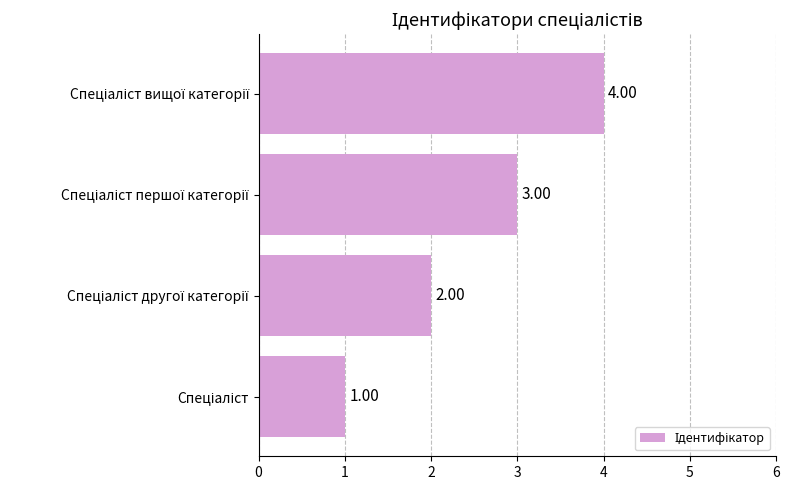

What is the difference between the maximum and minimum values?

3